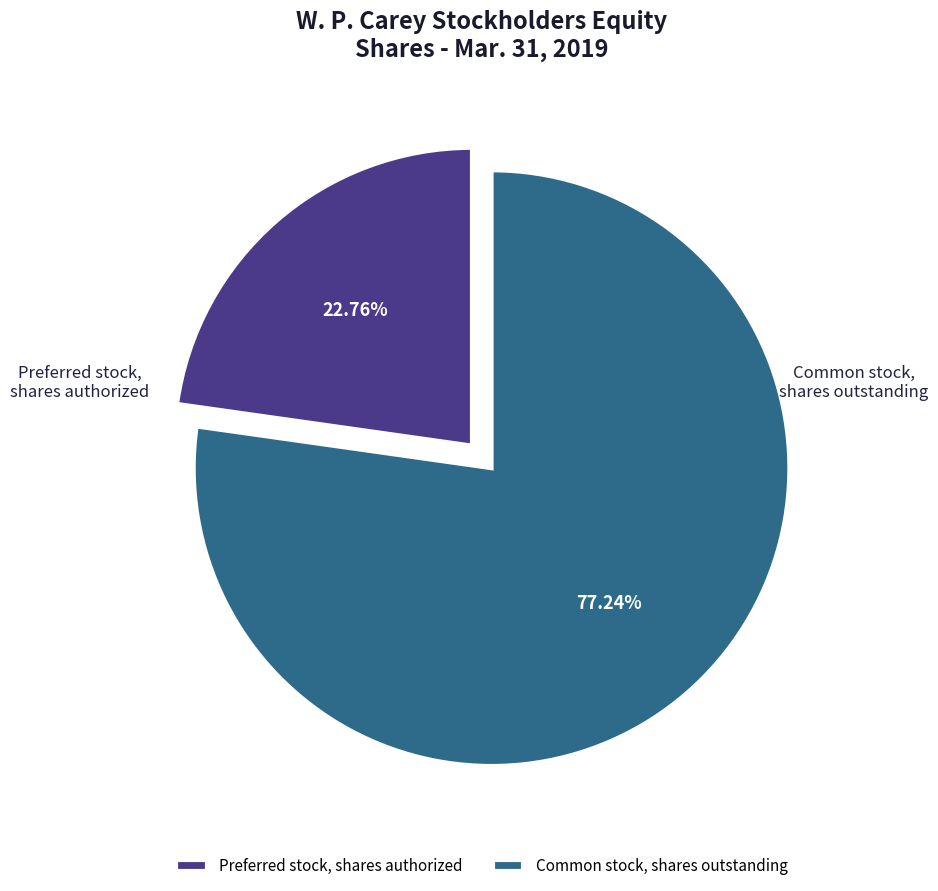

To the nearest percent, what is the difference between the Common stock, shares outstanding and Preferred stock, shares authorized slice percentages?

54%